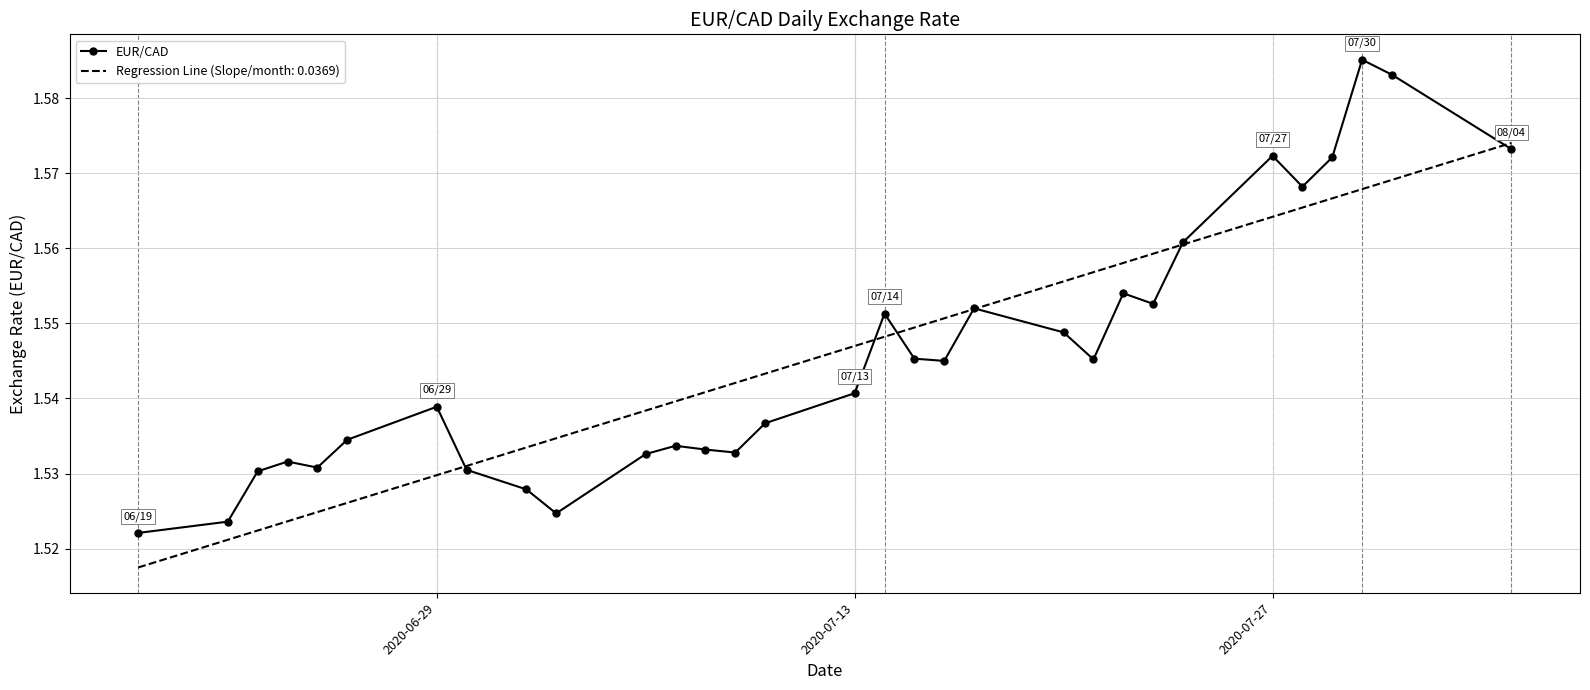

List the series in order of their peak value, highest first.

EUR/CAD, Regression Line (Slope/month: 0.0369)